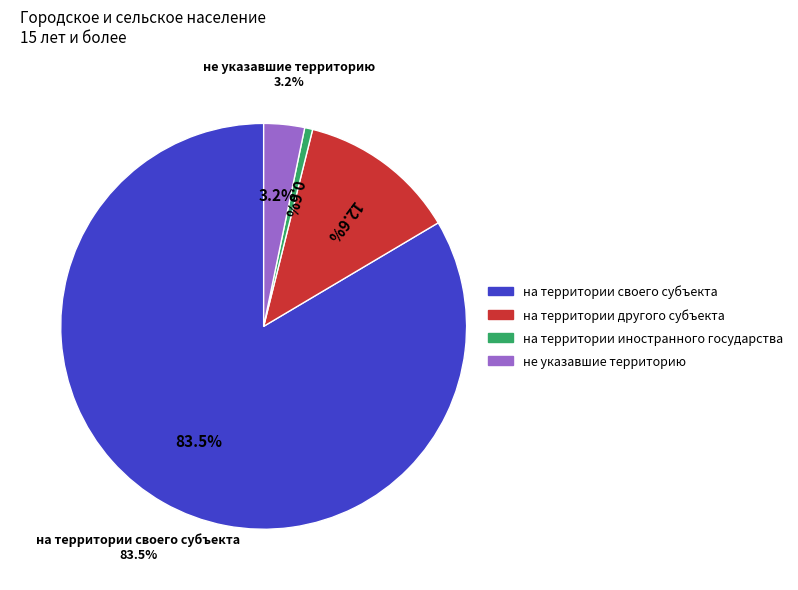

What percentage is the на территории иностранного государства slice, to the nearest percent?

1%